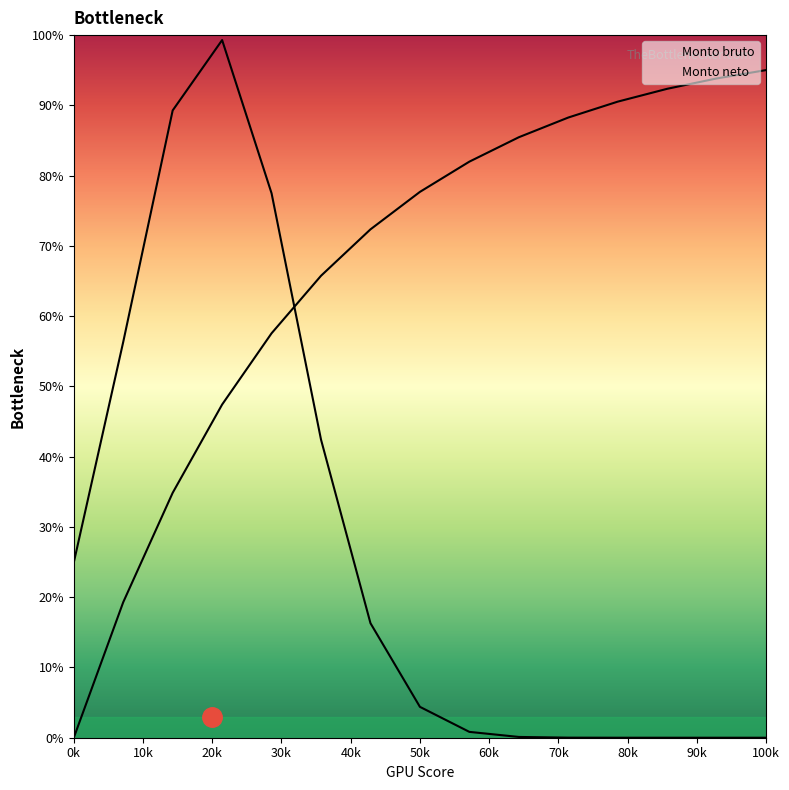

At which label does Monto neto reach its minimum?

0k